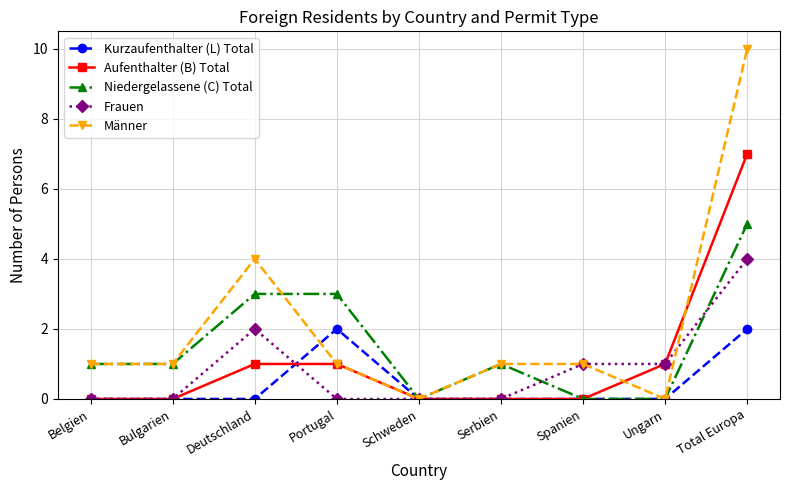

Reading left to right, list all the values displayed in this chart.

Kurzaufenthalter (L) Total: 0	0	0	2	0	0	0	0	2
Aufenthalter (B) Total: 0	0	1	1	0	0	0	1	7
Niedergelassene (C) Total: 1	1	3	3	0	1	0	0	5
Frauen: 0	0	2	0	0	0	1	1	4
Männer: 1	1	4	1	0	1	1	0	10